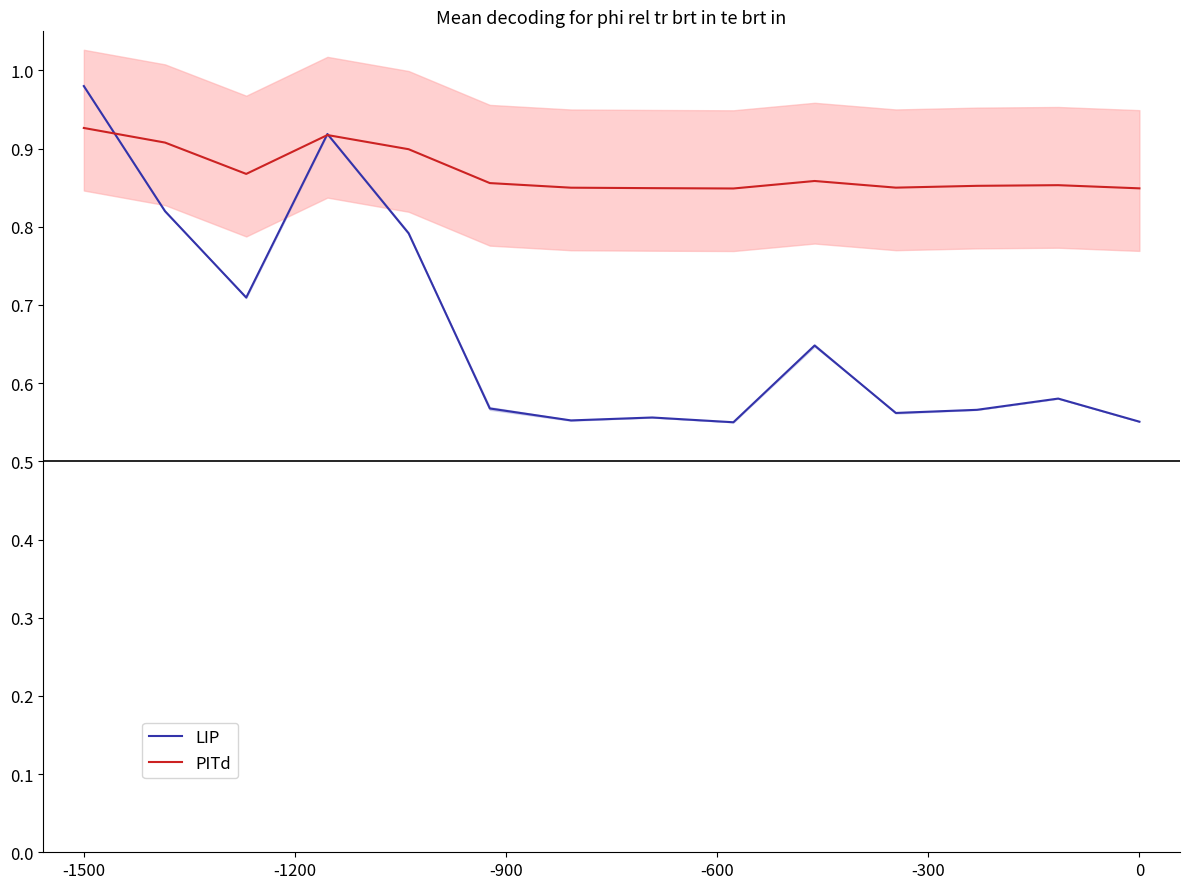

List the series in order of their peak value, lowest first.

PITd, LIP